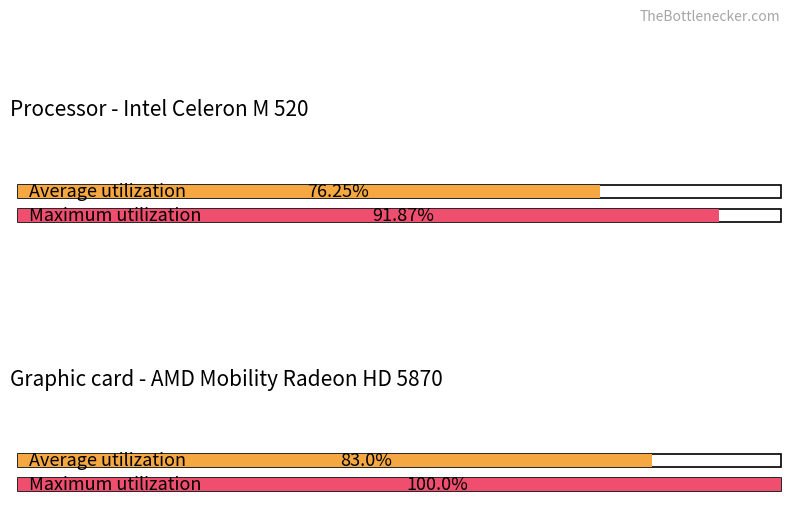

At how many categories does at least one series exceed 82?

2